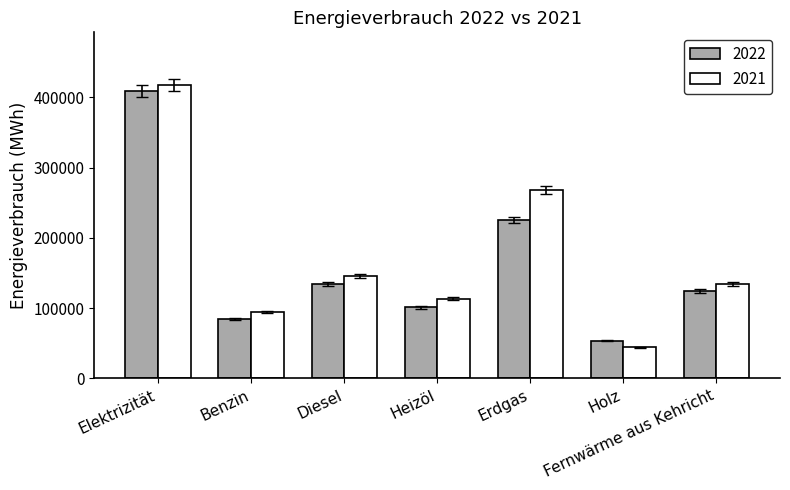

Which series has the widest spread of values?

2021